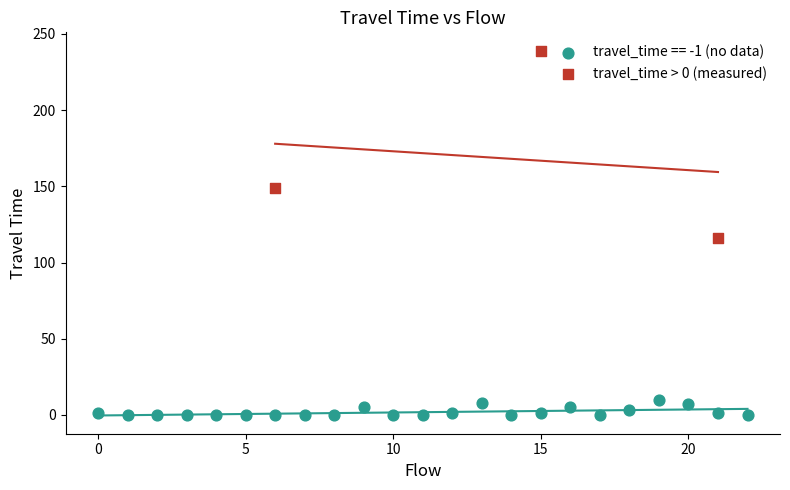

Which series contains the lowest Y value?

travel_time == -1 (no data)